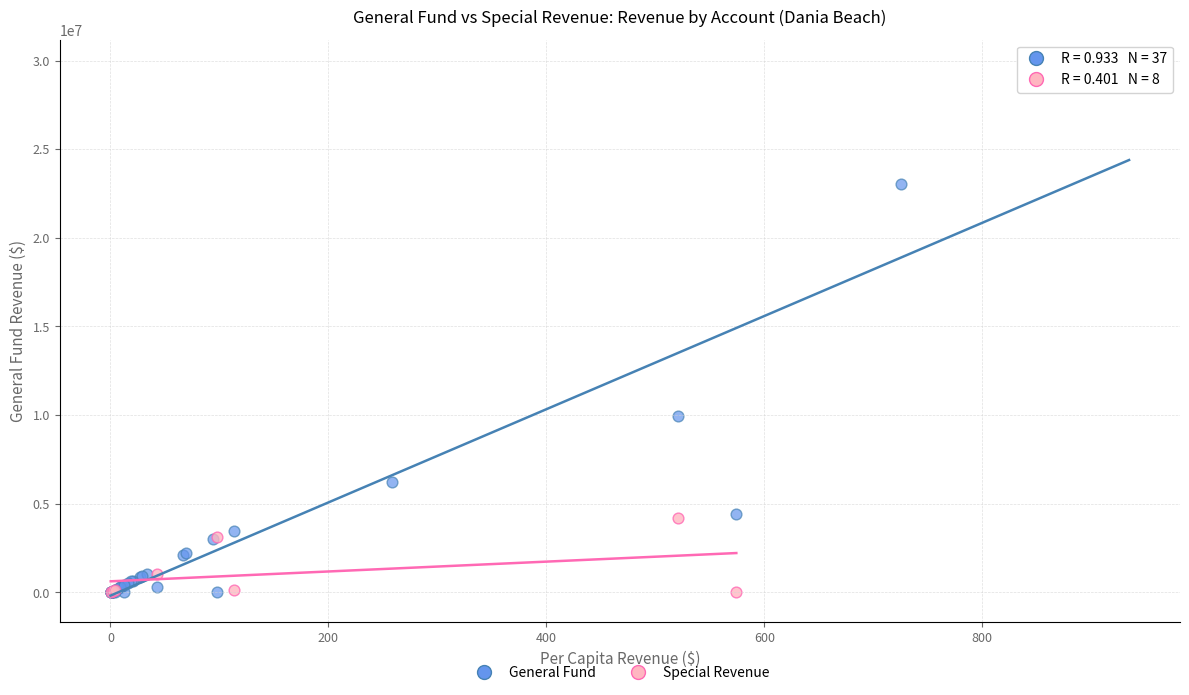

Which series contains the highest Y value?

General Fund